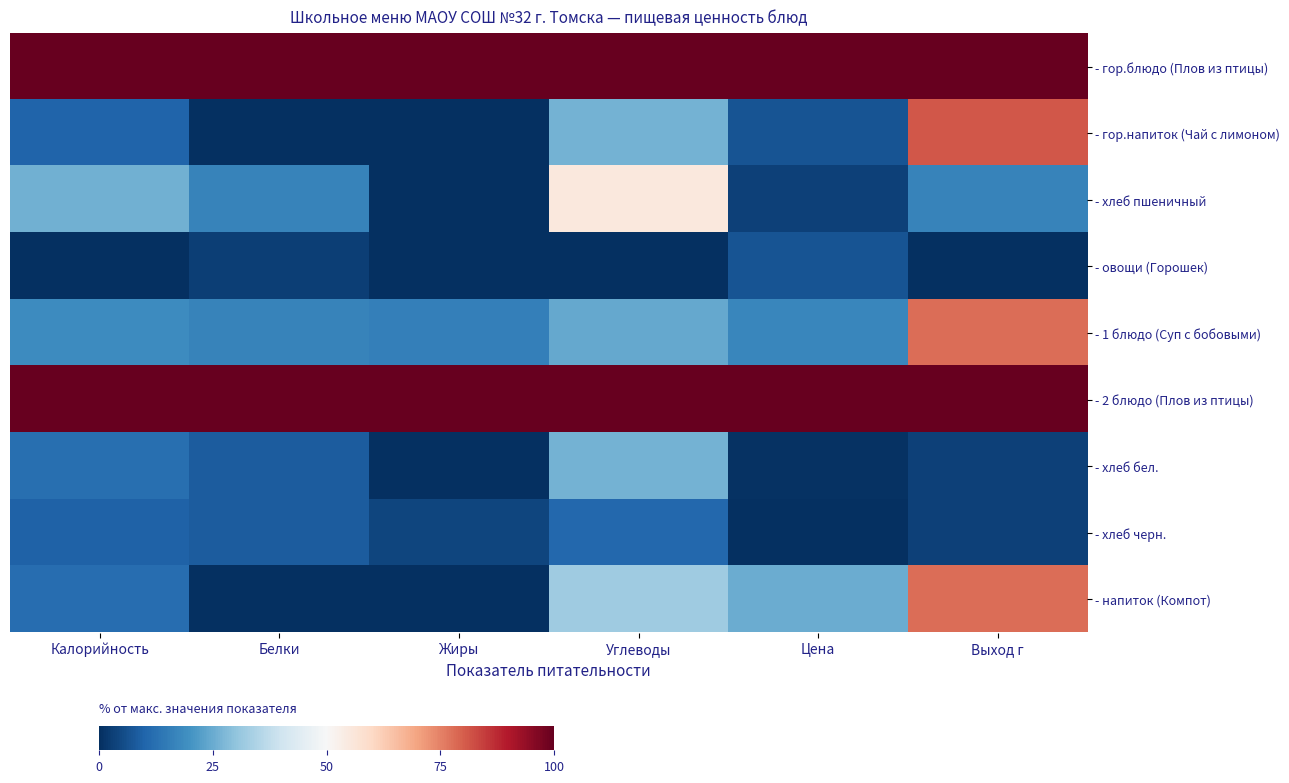

Reading left to right, what are all the values shown in this chart?

- гор.блюдо (Плов из птицы): Калорийность=100.0	Белки=100.0	Жиры=100.0	Углеводы=100.0	Цена=100.0	Выход г=100.0
- гор.напиток (Чай с лимоном): Калорийность=10.0	Белки=0.0	Жиры=0.0	Углеводы=26.4	Цена=6.8	Выход г=81.1
- хлеб пшеничный: Калорийность=25.9	Белки=16.7	Жиры=0.0	Углеводы=55.4	Цена=3.2	Выход г=16.7
- овощи (Горошек): Калорийность=0.0	Белки=2.9	Жиры=0.0	Углеводы=0.0	Цена=6.9	Выход г=0.0
- 1 блюдо (Суп с бобовыми): Калорийность=18.6	Белки=16.7	Жиры=16.0	Углеводы=24.4	Цена=17.4	Выход г=78.1
- 2 блюдо (Плов из птицы): Калорийность=100.0	Белки=100.0	Жиры=100.0	Углеводы=100.0	Цена=100.0	Выход г=100.0
- хлеб бел.: Калорийность=12.2	Белки=8.3	Жиры=0.0	Углеводы=26.4	Цена=0.7	Выход г=3.5
- хлеб черн.: Калорийность=9.4	Белки=8.3	Жиры=4.0	Углеводы=10.9	Цена=0.0	Выход г=3.5
- напиток (Компот): Калорийность=12.0	Белки=0.0	Жиры=0.0	Углеводы=32.2	Цена=25.1	Выход г=78.1